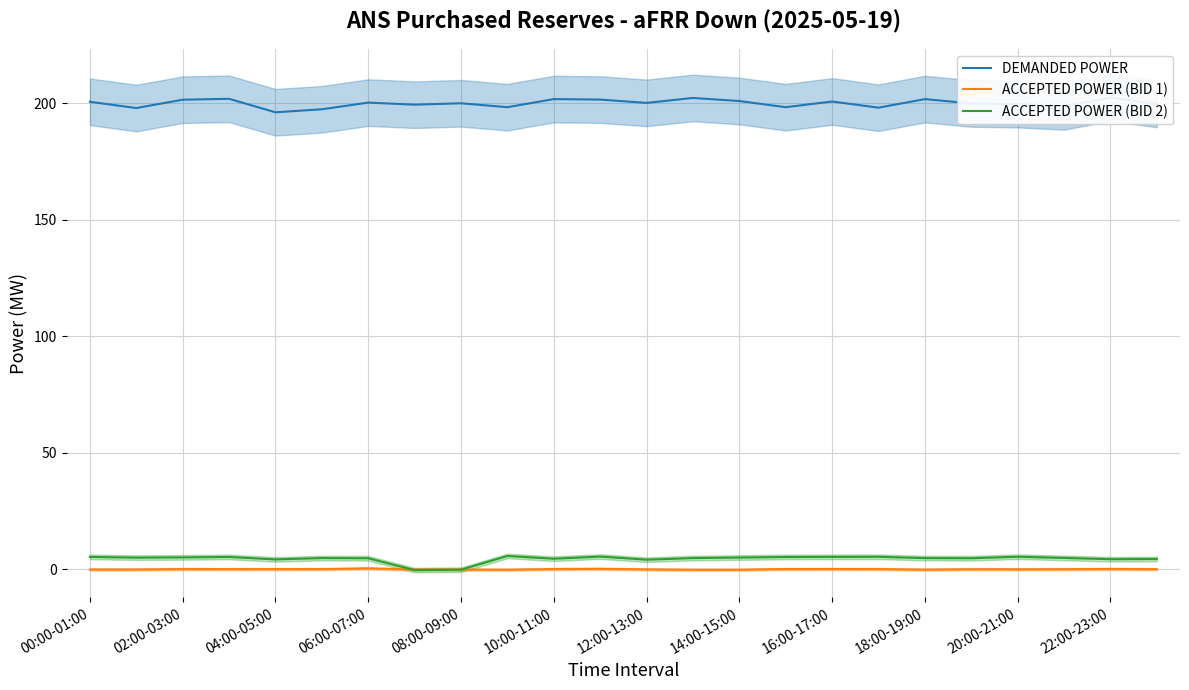

Is it true that ACCEPTED POWER (BID 1) equals -0.0 at 12:00-13:00?

True